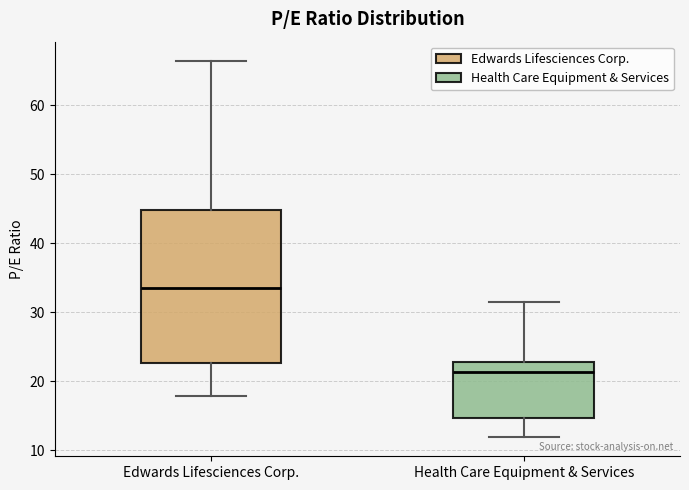

Reading left to right, transcribe this box plot: for each box, give where its median line is, the range the box spans, and where its two whiskers end, as read against the y-axis. The values are not printed on the chart, so give them approximately, as read against the axis.

Edwards Lifesciences Corp.: median 33, box 23 to 45, whiskers 18 to 66
Health Care Equipment & Services: median 21, box 15 to 23, whiskers 12 to 32